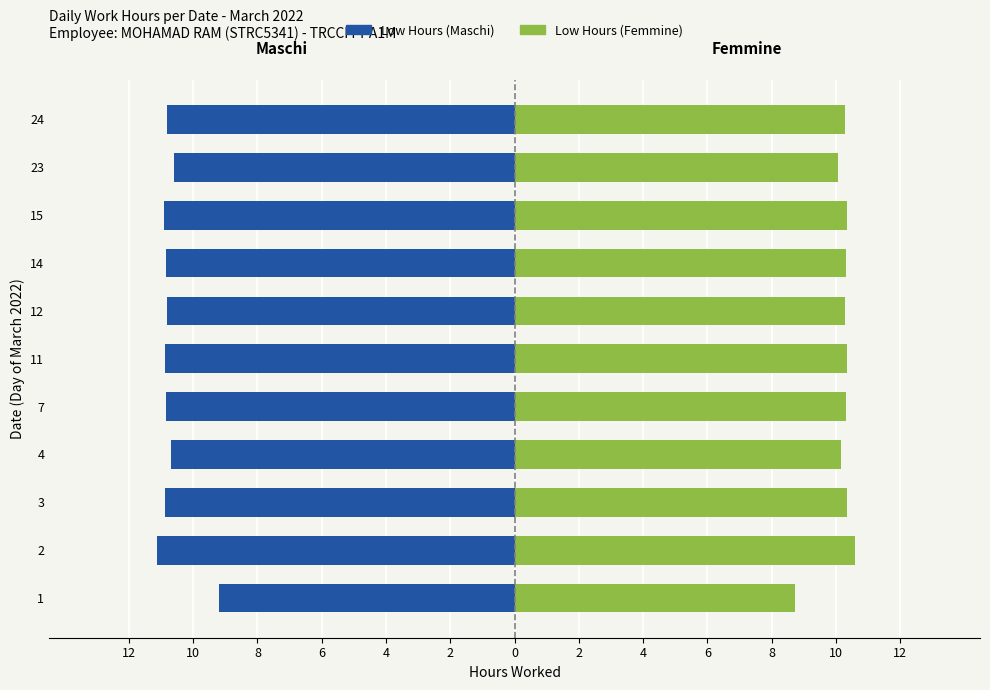

What is the sum of all Low Hours (Femmine) values?

111.7